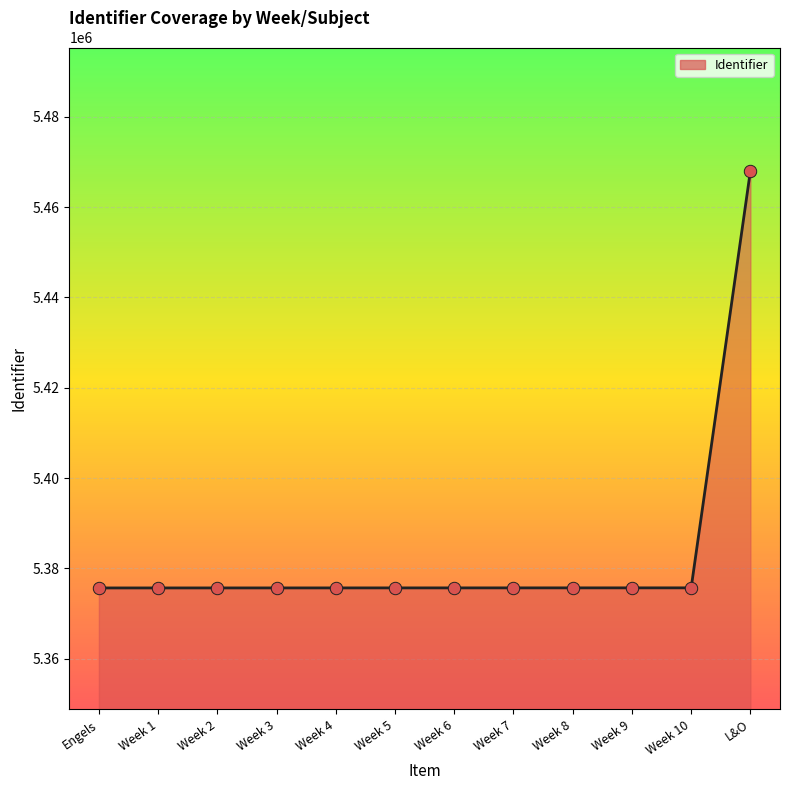

What is the change in value from Engels to Week 7?

+14